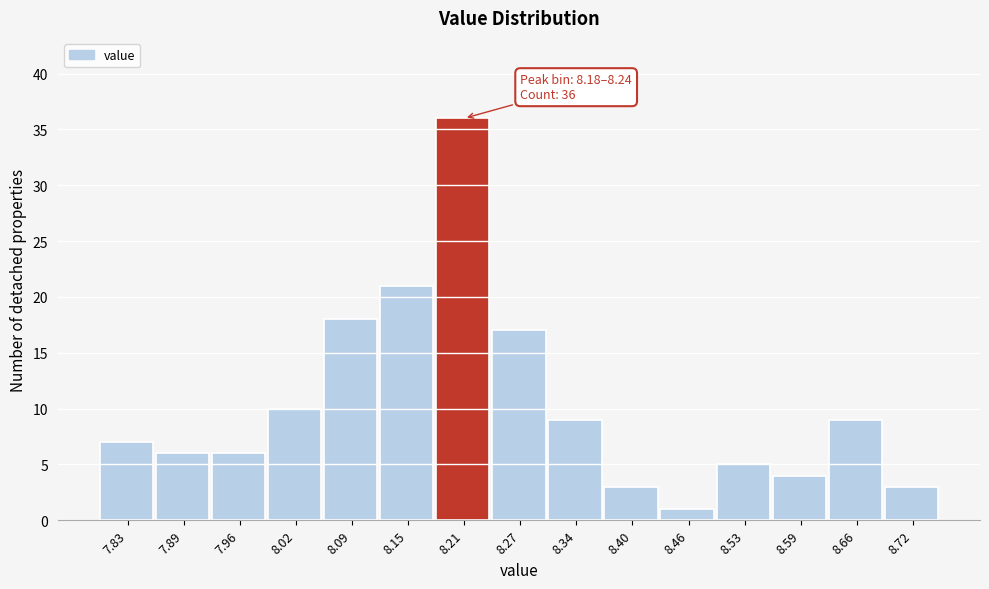

Which range on the x-axis has the tallest bar?

8.18 to 8.24